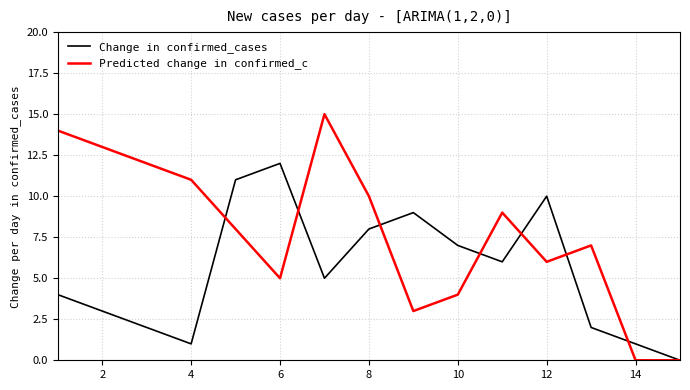

Rank the series by their maximum value, from lowest to highest.

Change in confirmed_cases, Predicted change in confirmed_c